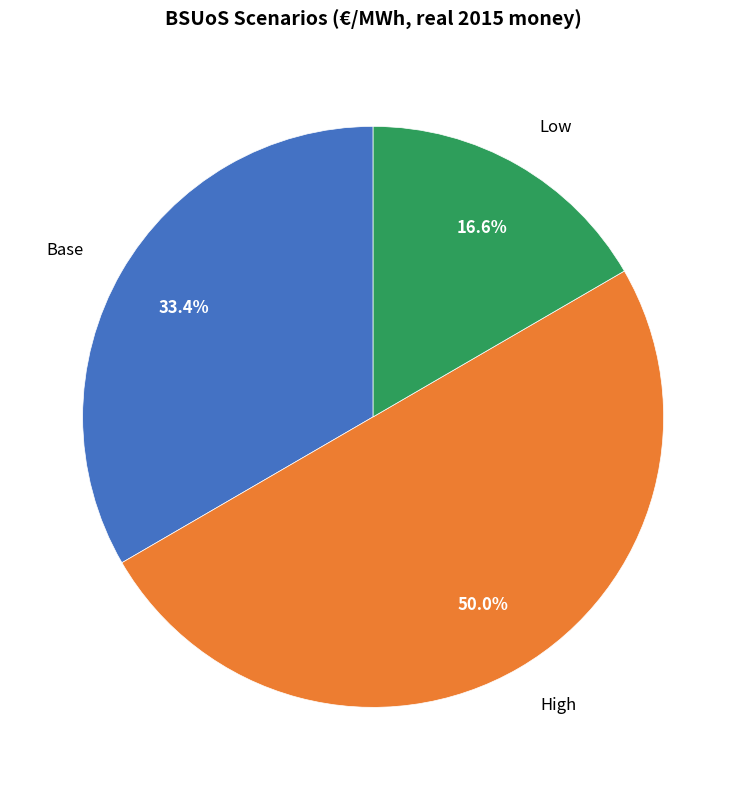

Rank the categories by value from highest to lowest.

High, Base, Low